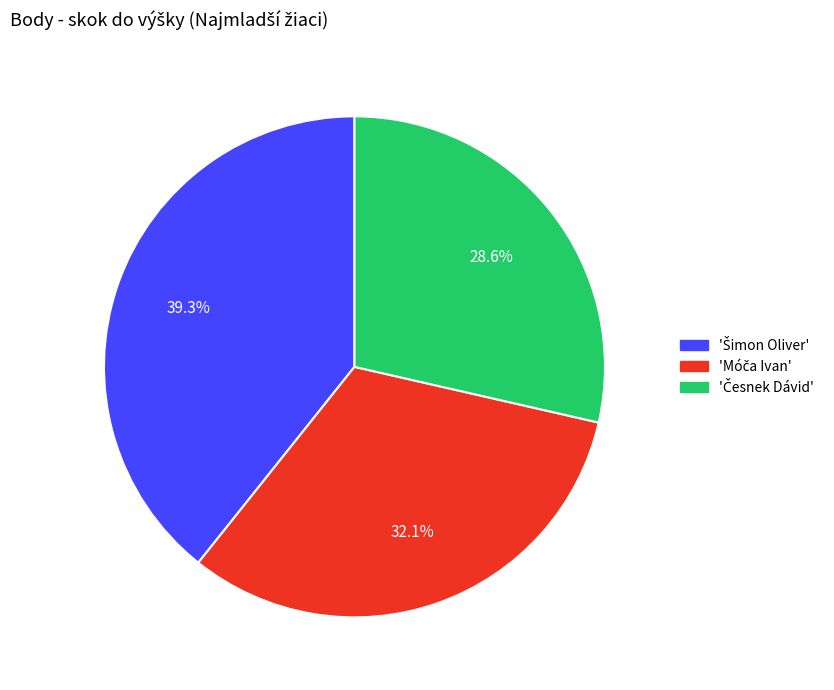

Count the number of slices in the pie.

3